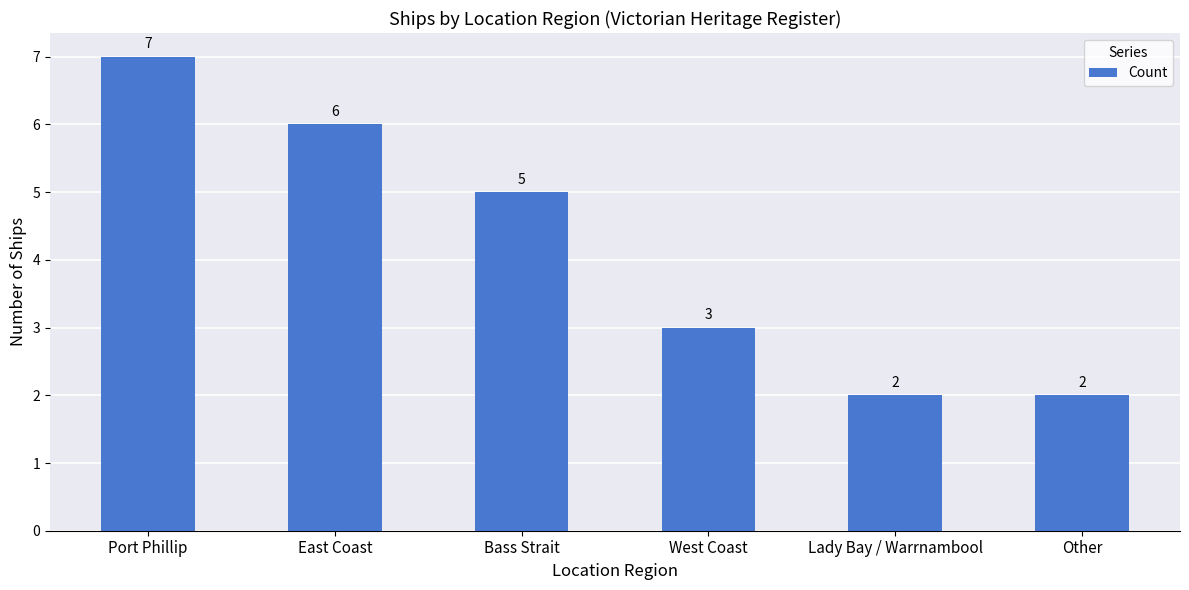

The value at West Coast is 5. True or false?

False